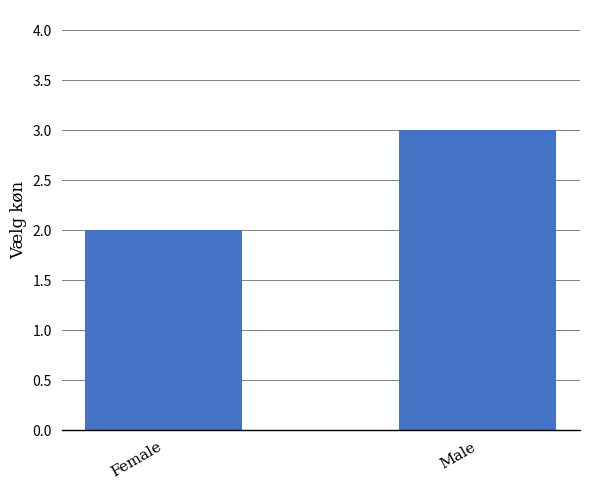

Approximately how many times larger is the value at Male compared to Female?

1.5